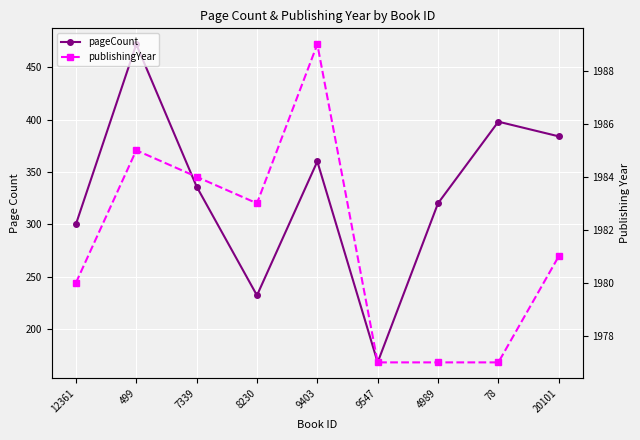

At 20101, list the series in order from smallest to largest.

pageCount, publishingYear